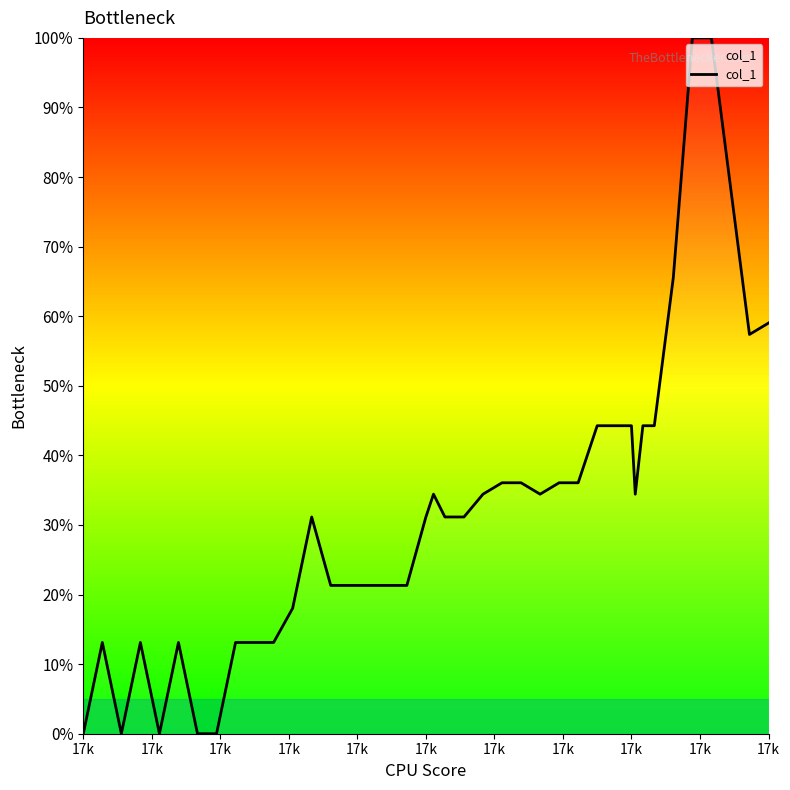

What is the greatest value displayed?

100.0